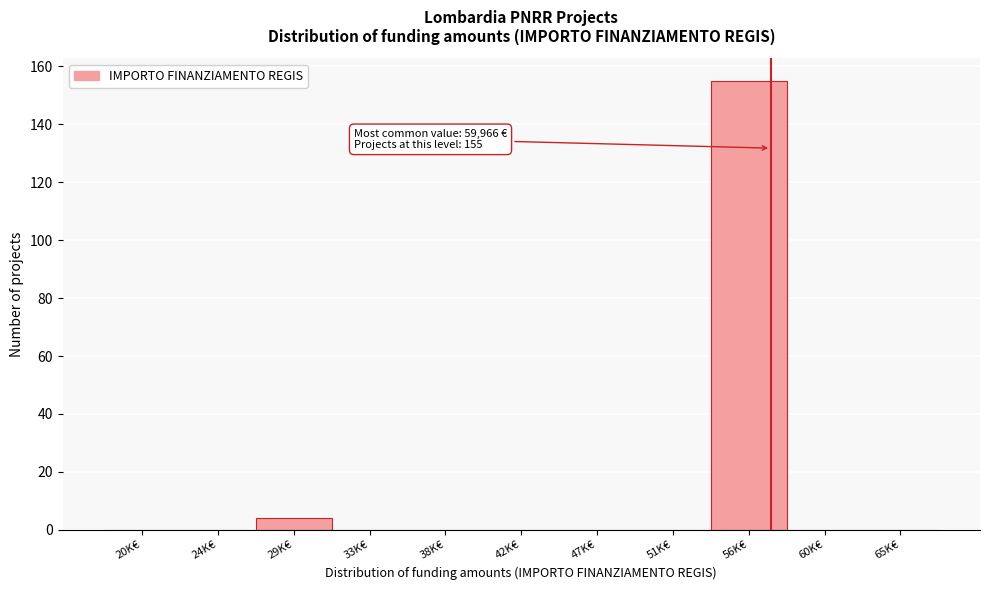

Reading right to left, extract all data points from this chart.

65K€=0	60K€=0	56K€=155	51K€=0	47K€=0	42K€=0	38K€=0	33K€=0	29K€=4	24K€=0	20K€=0